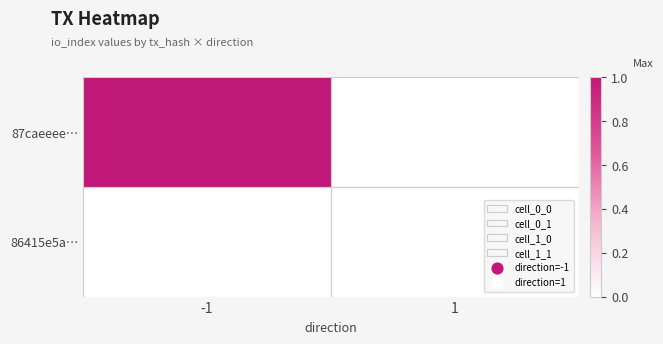

Reading right to left, transcribe all the data shown in this chart.

87caeeee…: 1=0	-1=1
86415e5a…: 1=0	-1=0